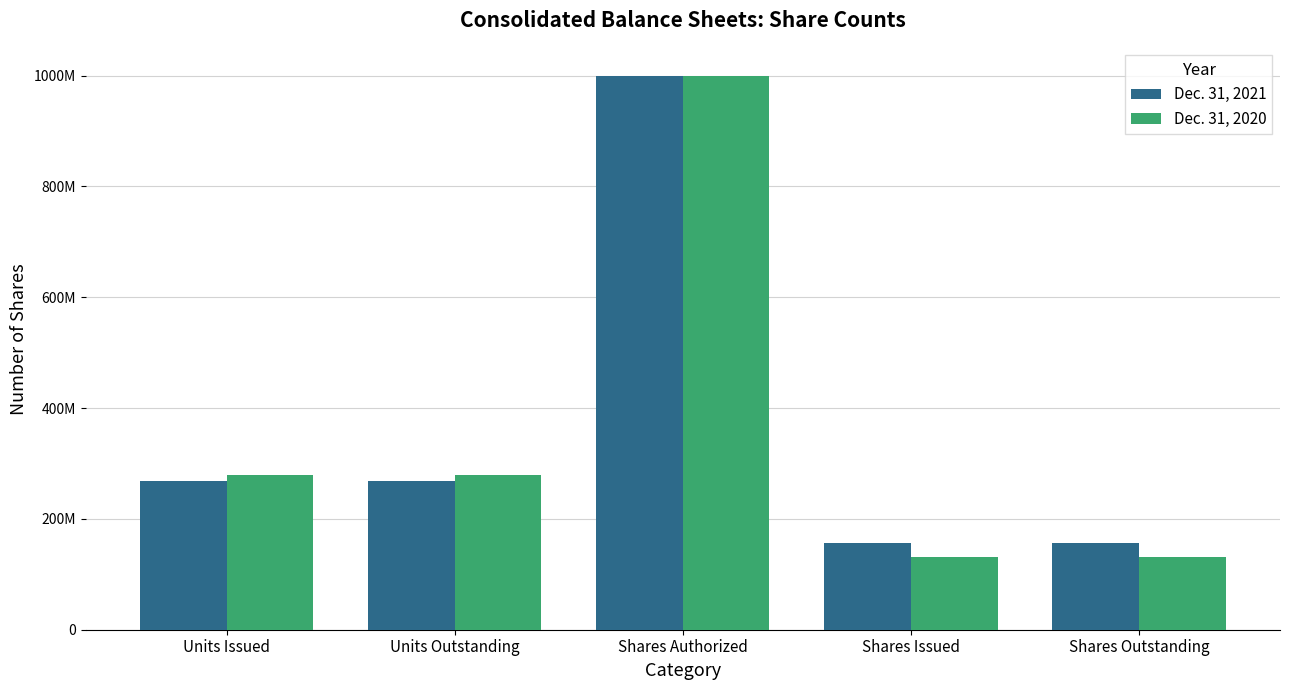

Between Shares Issued and Units Issued, which is larger?

Units Issued